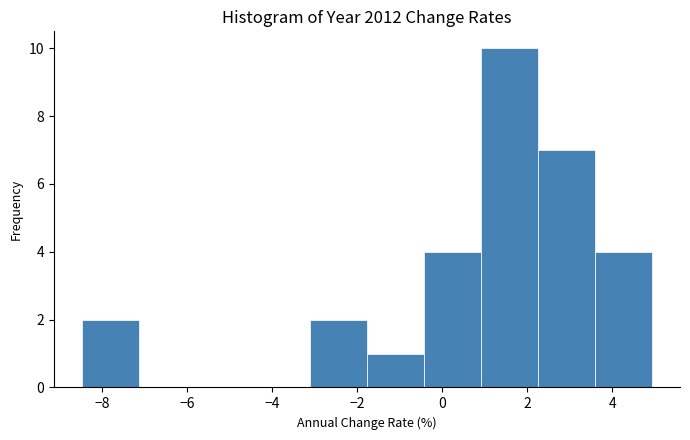

Reading left to right, list every bar in this chart as the range it spans on the x-axis followed by its height. Neither the bar edges nor the heights are printed on the chart, so give them approximately, as read against the axes.

-8.4 to -7.2: 2
-7.2 to -5.8: 0
-5.8 to -4.4: 0
-4.4 to -3.2: 0
-3.2 to -1.8: 2
-1.8 to -0.4: 1
-0.4 to 1.0: 4
1.0 to 2.2: 10
2.2 to 3.6: 7
3.6 to 5.0: 4